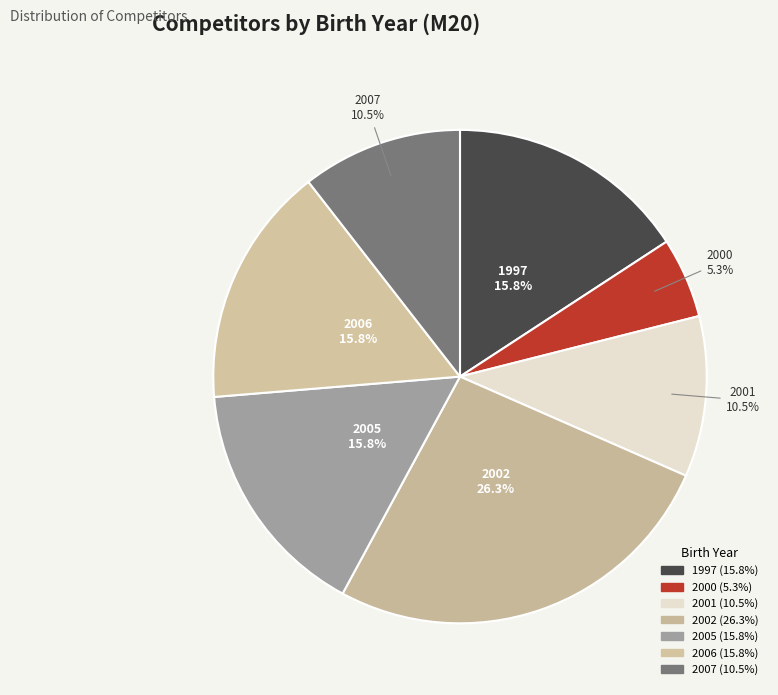

Does any single category account for the majority?

No